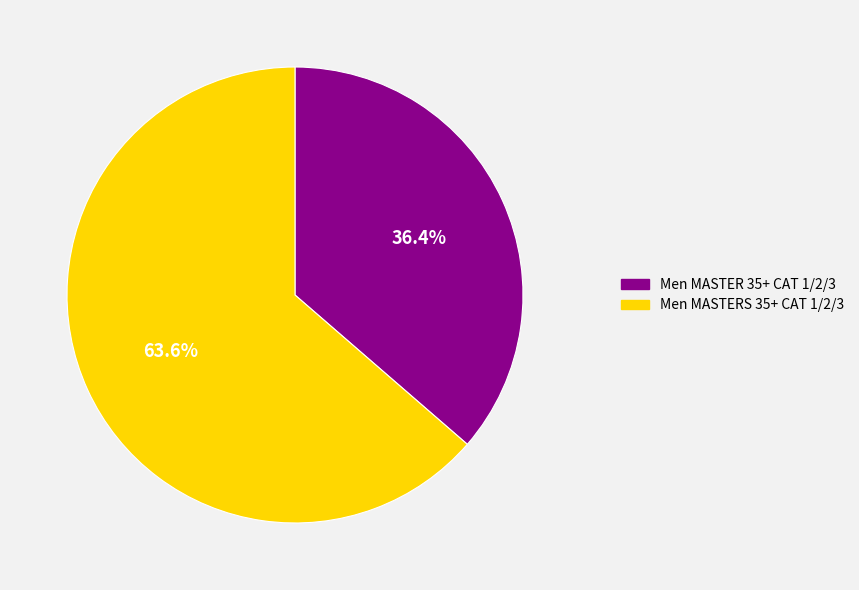

Is it true that Men MASTER 35+ CAT 1/2/3 is 22% of the pie?

False